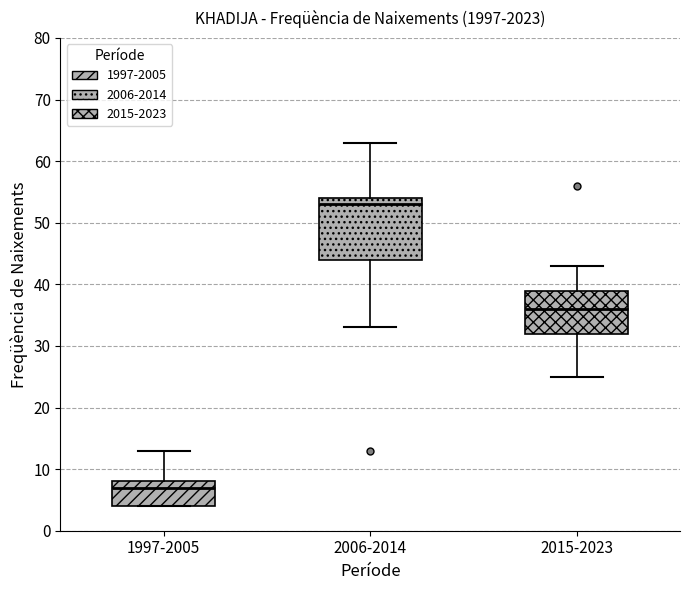

Which box's median line is the lowest?

1997-2005